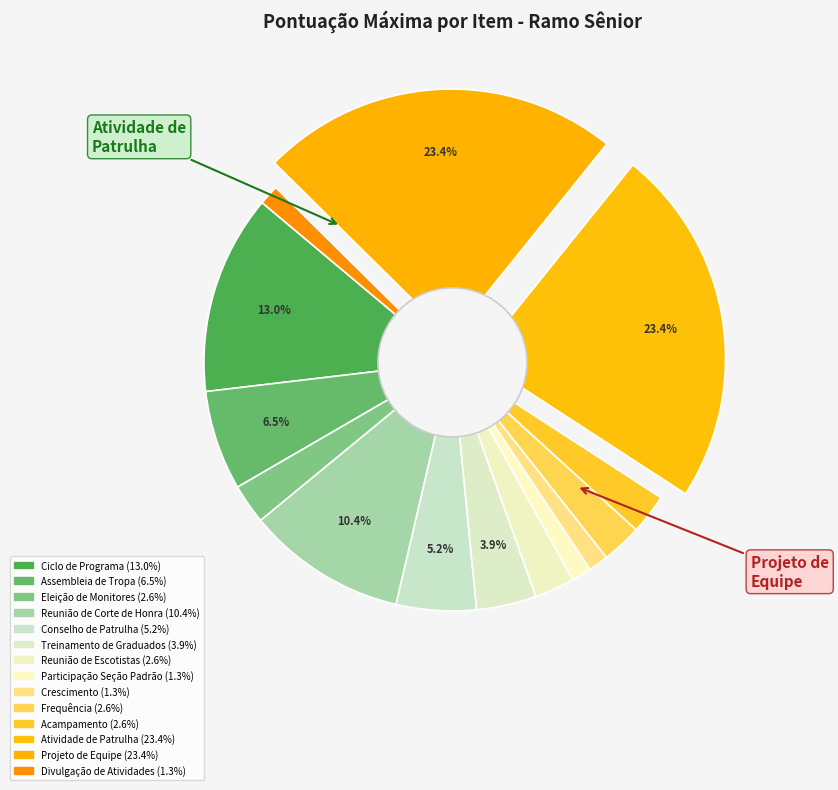

How many slices are in this pie chart?

14